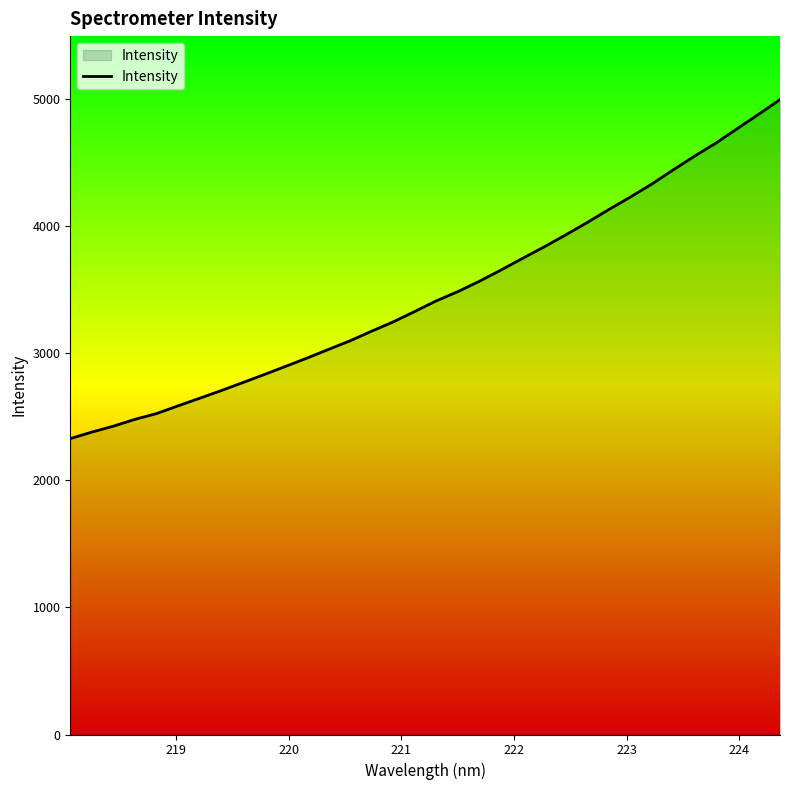

What is the smallest value displayed?

2326.0